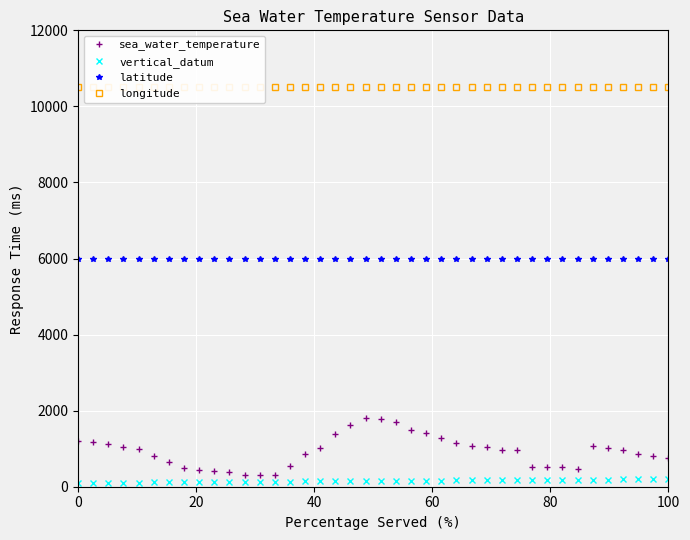

List the series in order of their peak value, highest first.

longitude, latitude, sea_water_temperature, vertical_datum